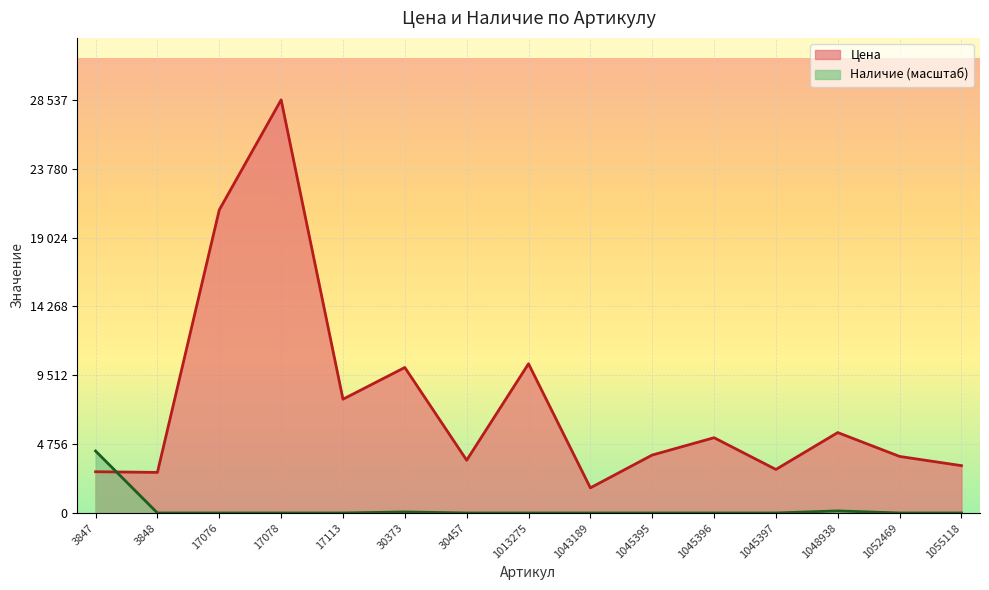

How many data points in Цена are above 4002?

7